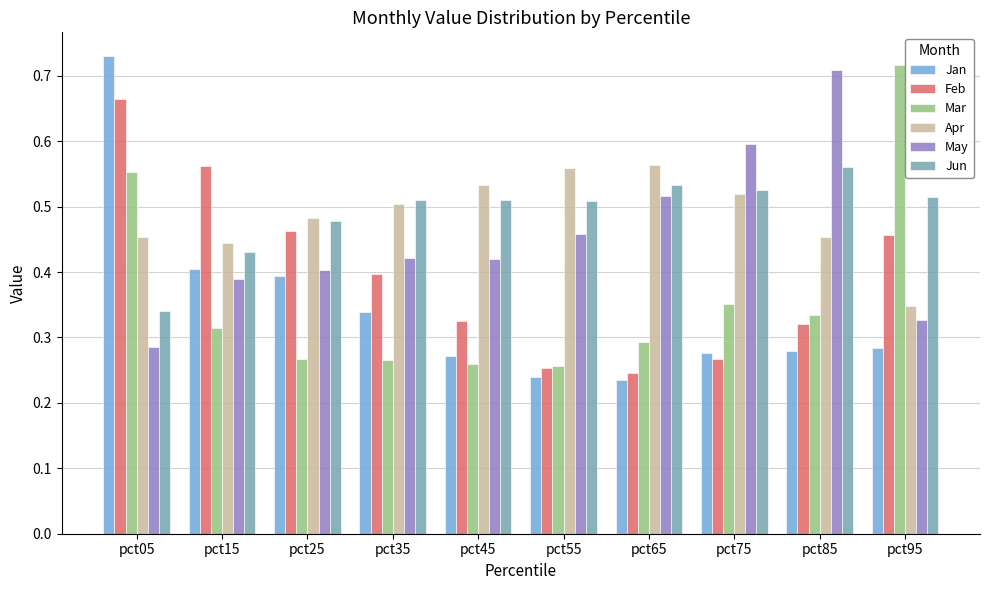

What is the sum of all Feb values?

4.0